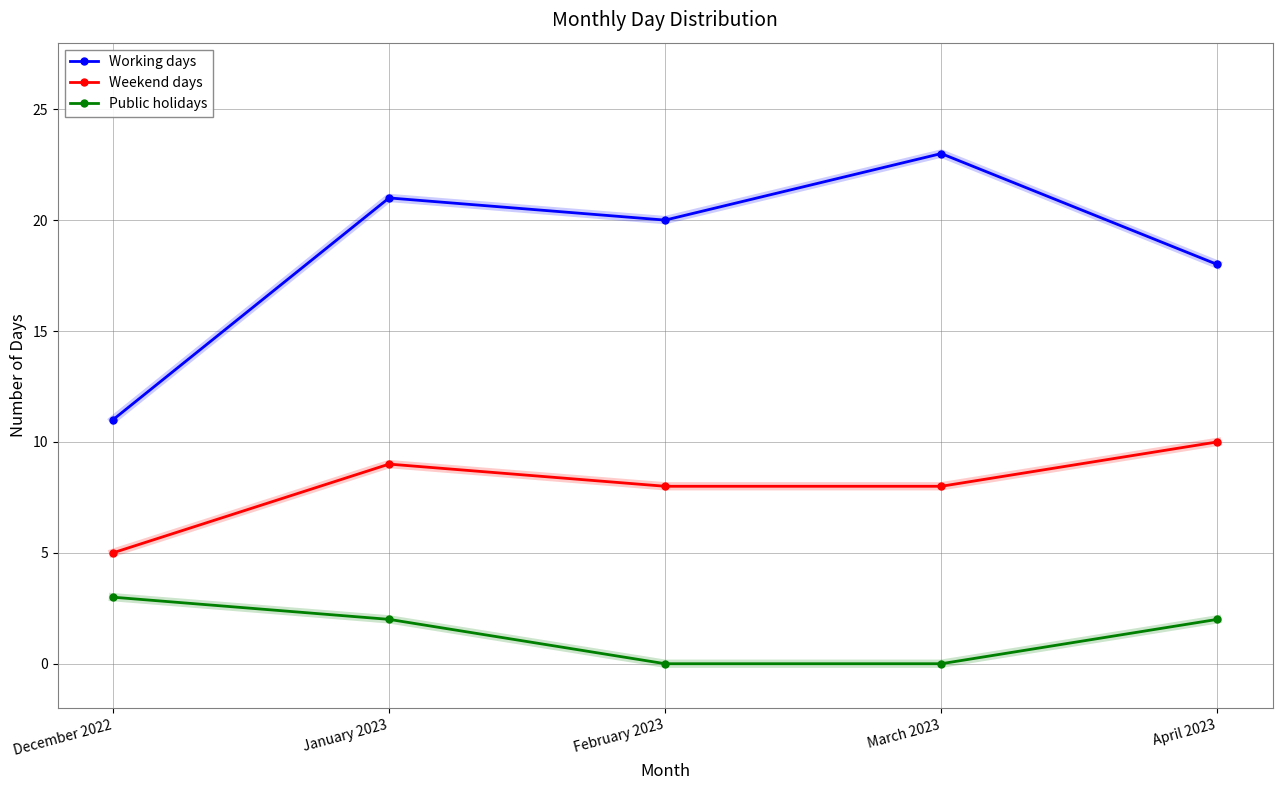

Count the number of categories in the chart.

5